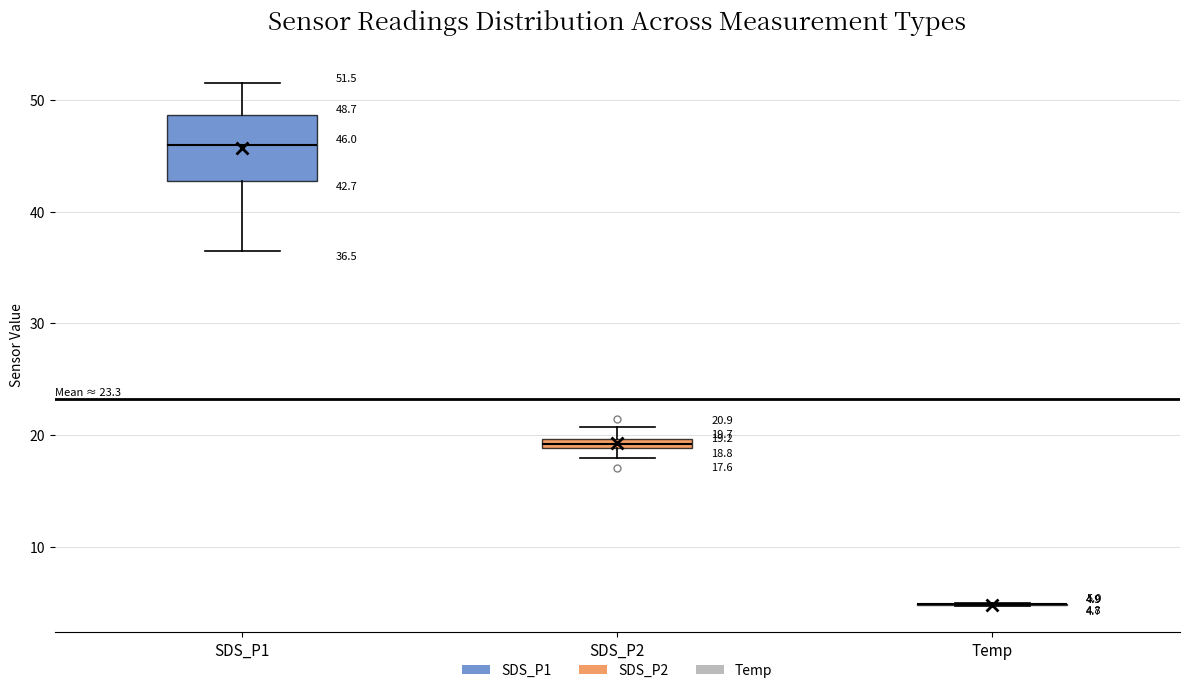

Comparing the boxes themselves (not the whiskers), which one is the tallest?

SDS_P1